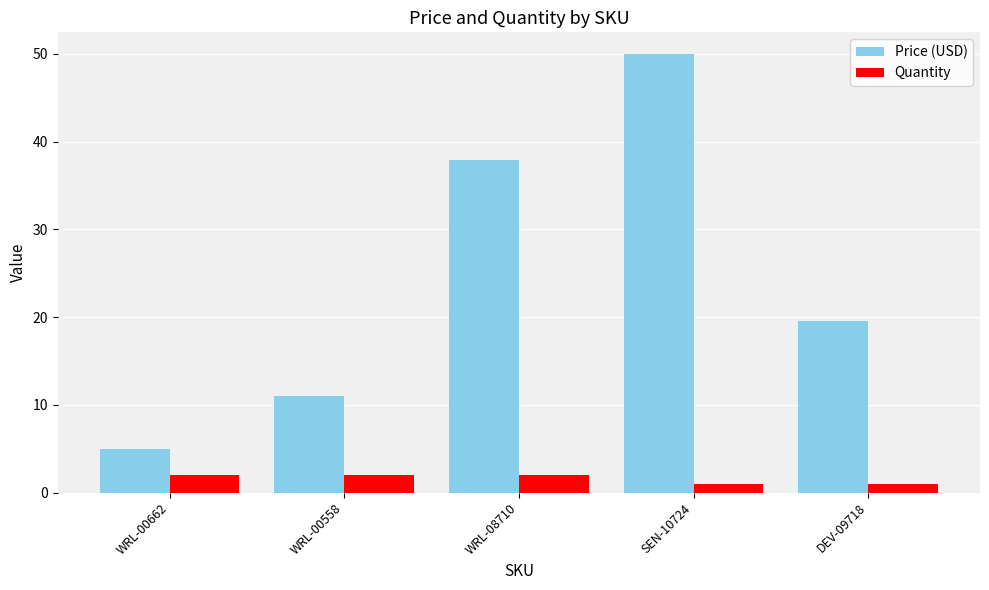

What is the lowest value of the Price (USD) series?

5.0